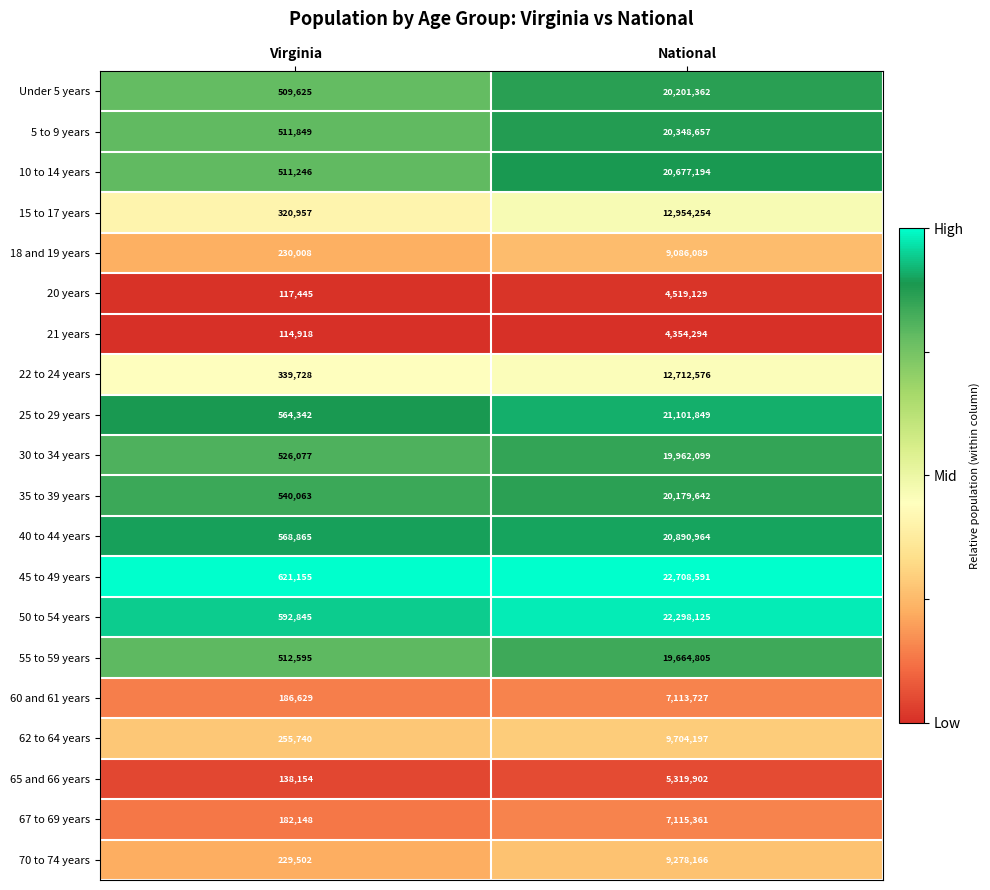

Rank the series at Virginia from lowest to highest value.

21 years, 20 years, 65 and 66 years, 67 to 69 years, 60 and 61 years, 70 to 74 years, 18 and 19 years, 62 to 64 years, 15 to 17 years, 22 to 24 years, Under 5 years, 10 to 14 years, 5 to 9 years, 55 to 59 years, 30 to 34 years, 35 to 39 years, 25 to 29 years, 40 to 44 years, 50 to 54 years, 45 to 49 years